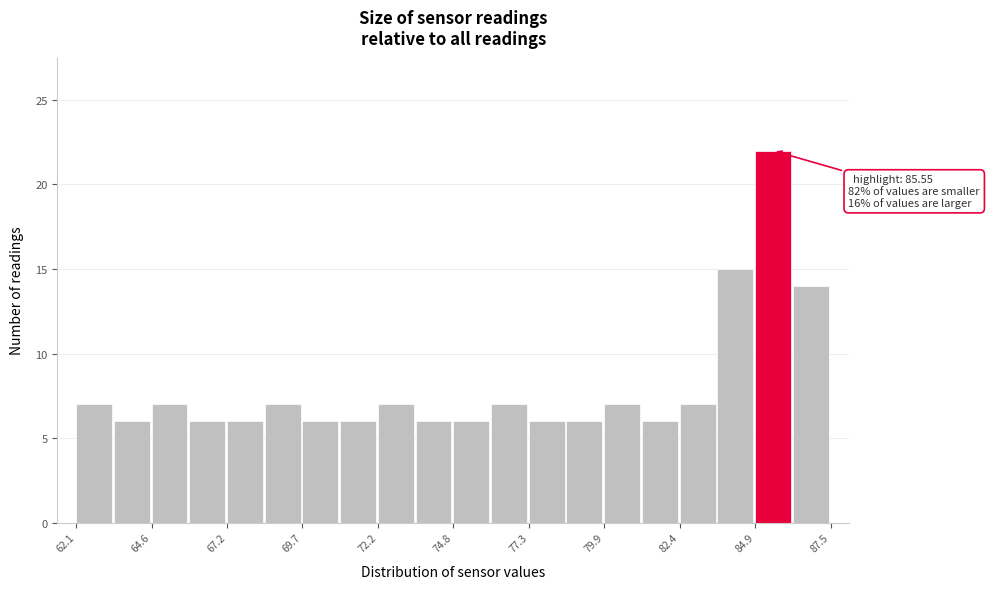

Read against the x-axis, roughly where is the centre of the tallest bar?

85.5